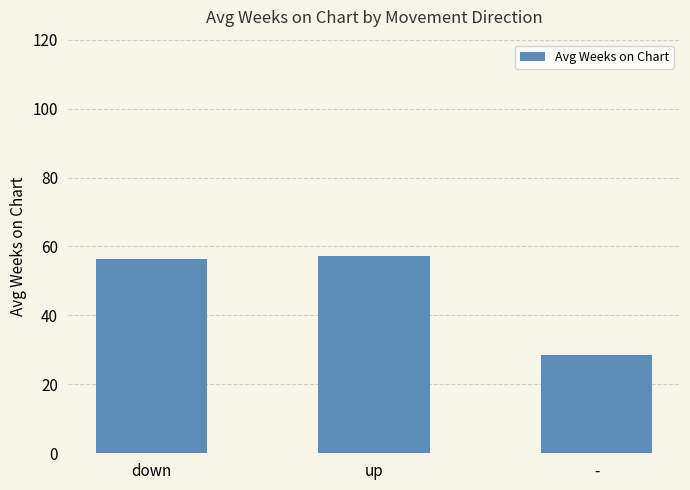

Is it true that the value at down is 37.7?

False